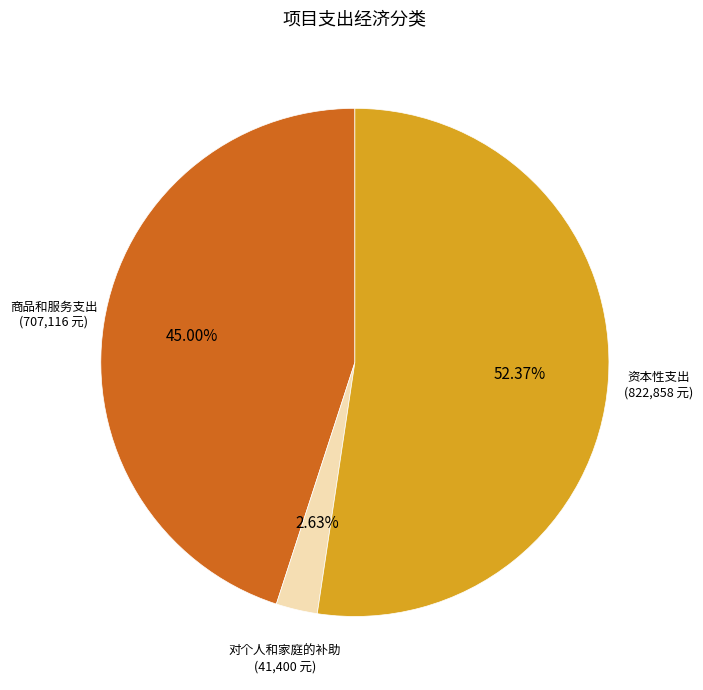

Is there any slice that represents more than half of the pie?

Yes